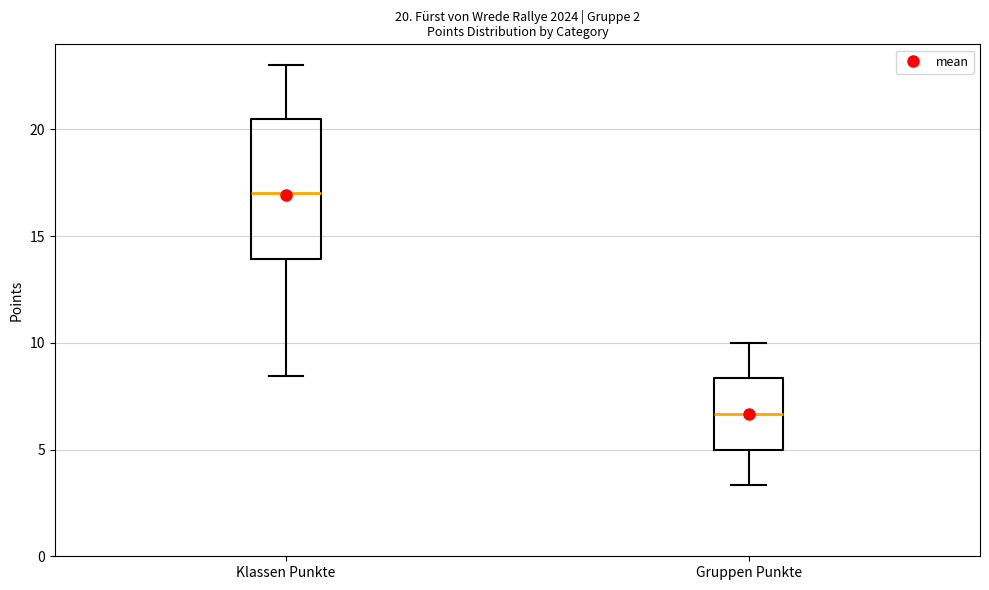

Which box is the tallest, from its lower edge to its upper edge?

Klassen Punkte